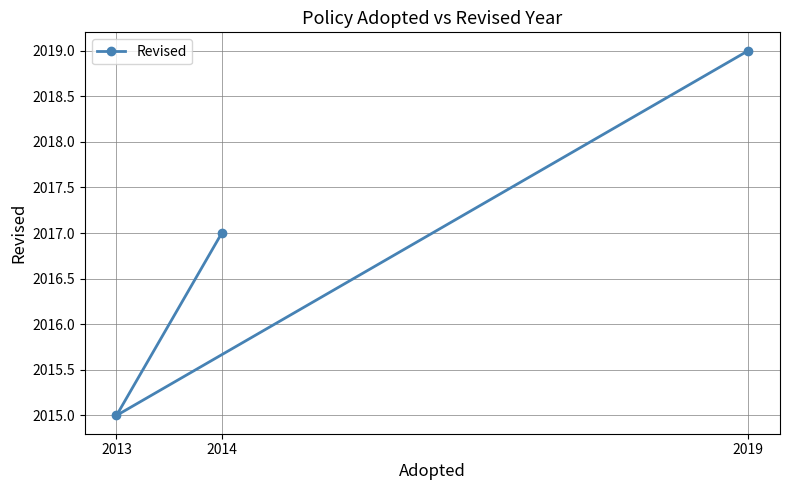

Between 2013 and 2014, which is larger?

2014